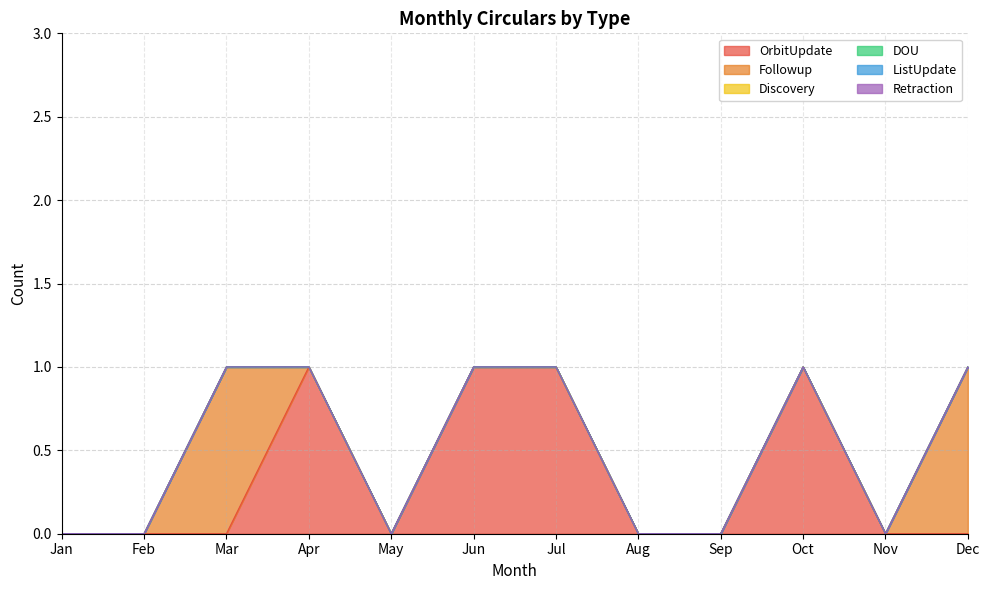

True or false: ListUpdate and OrbitUpdate cross at least once.

False